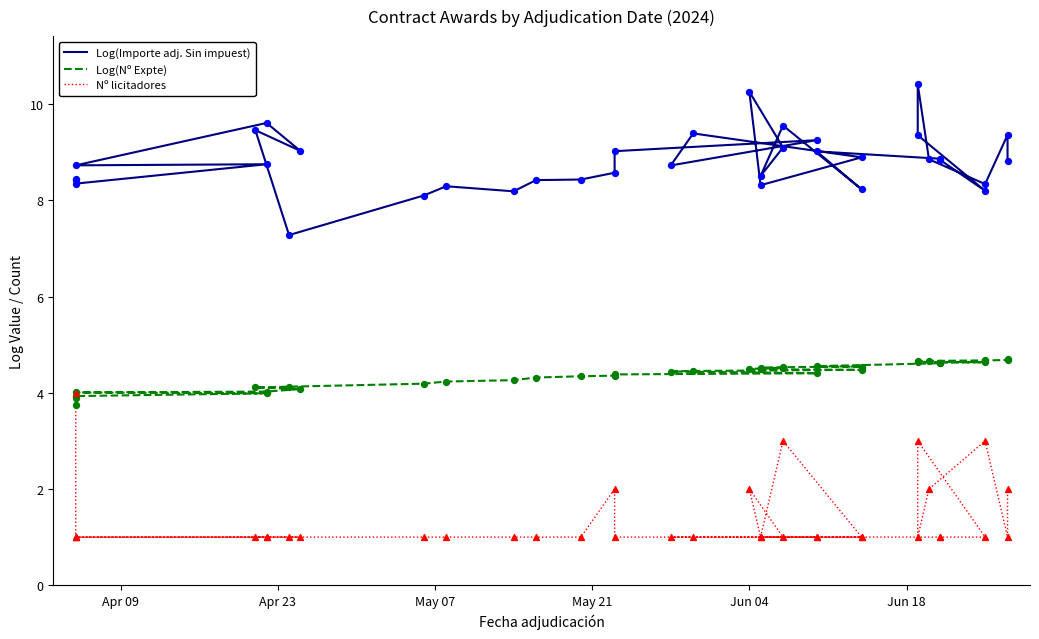

Which series reaches the maximum Y coordinate?

Log(Importe adj. Sin impuest)